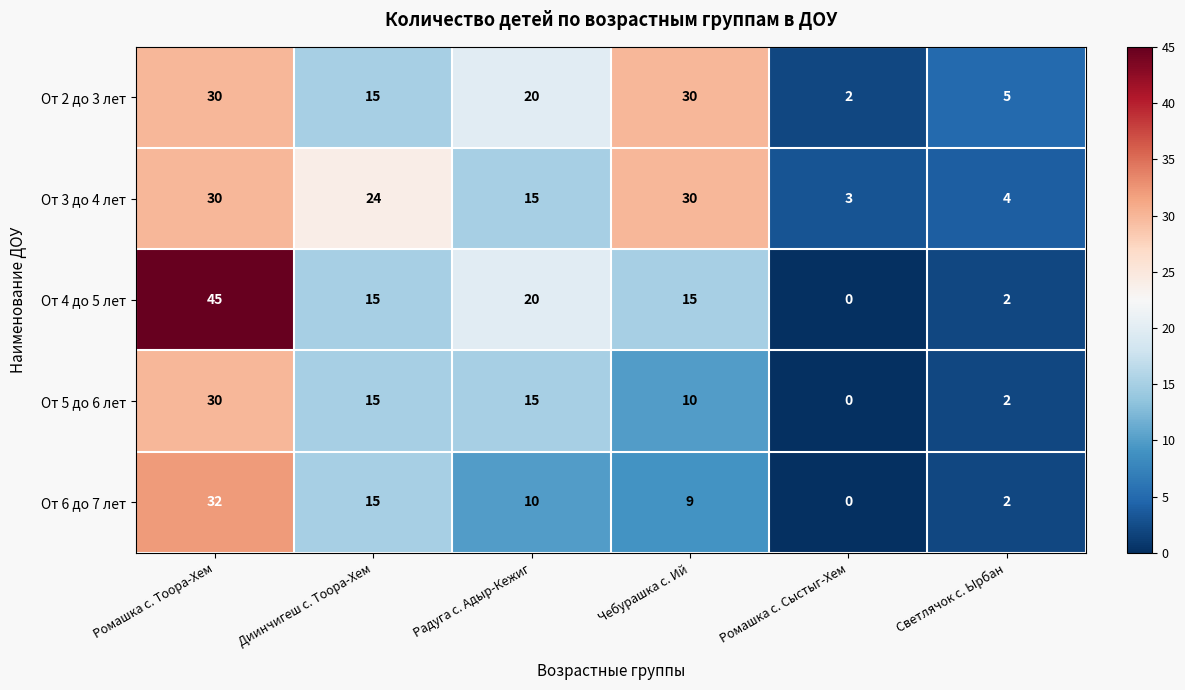

Which series has the largest total across all categories?

От 3 до 4 лет